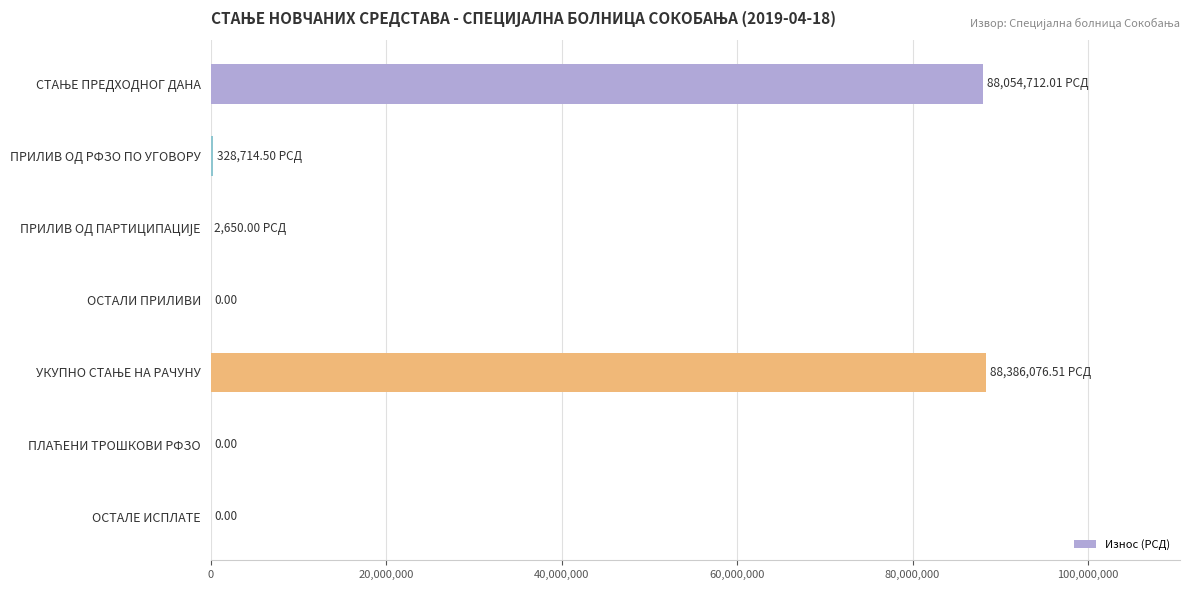

What is the sum of all values?

176772153.0